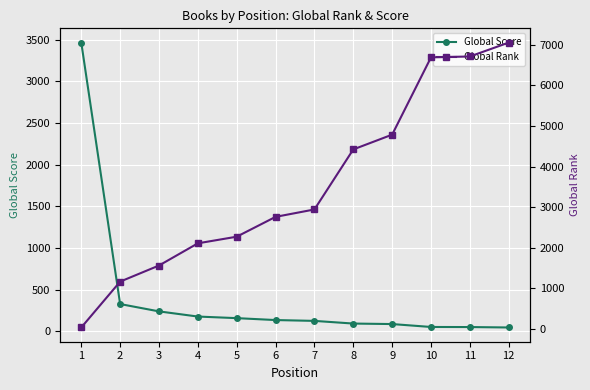

True or false: Global Rank and Global Score cross at least once.

True